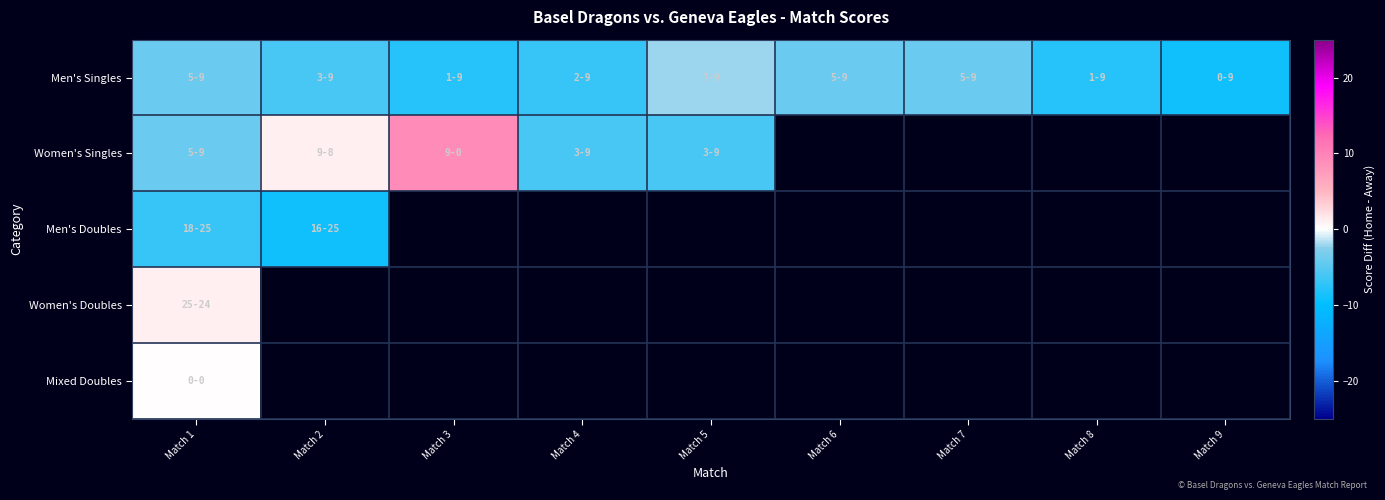

What is the smallest value displayed?

-9.0